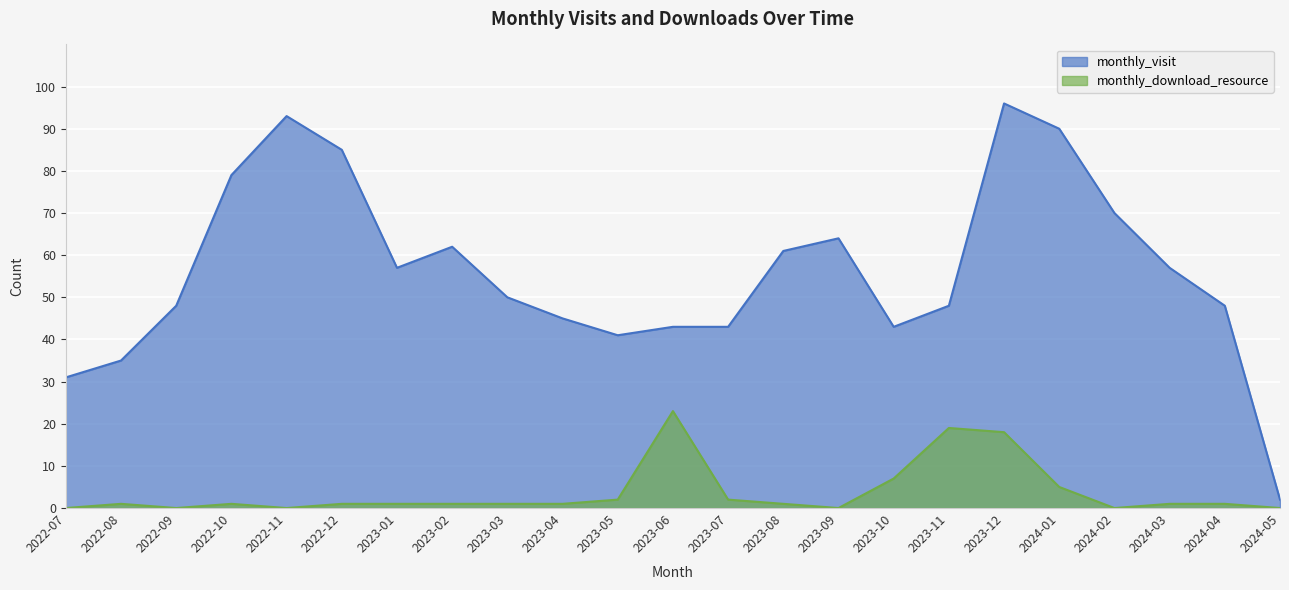

Between 2023-07 and 2023-12, which is larger?

2023-12